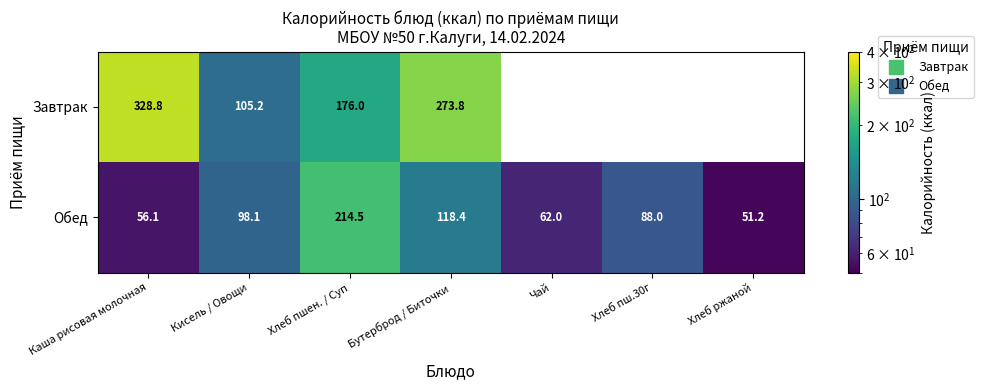

At which label is Обед closest to 132?

Бутерброд / Биточки